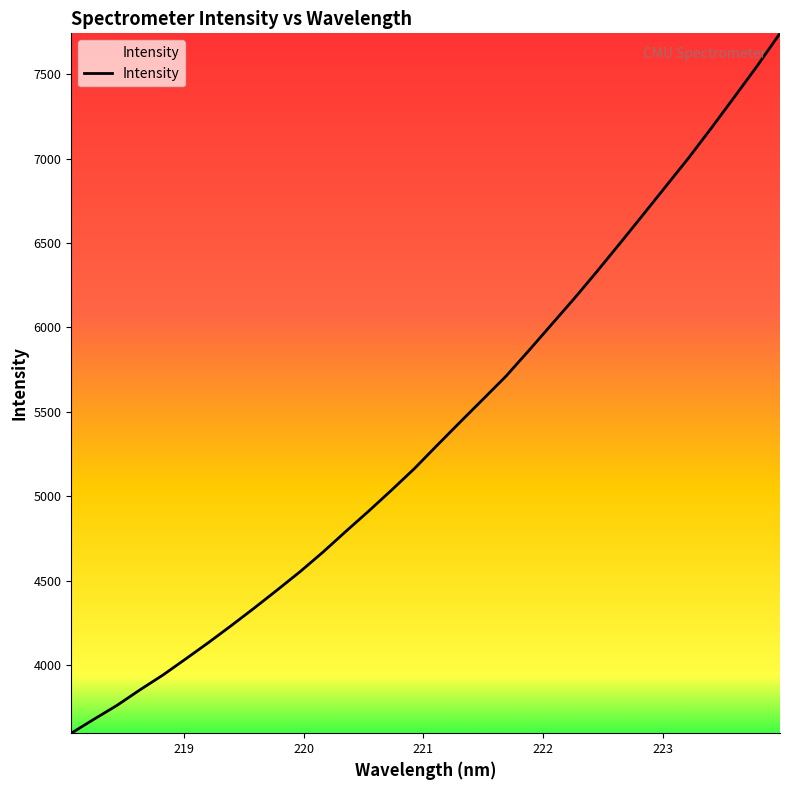

What is the smallest value displayed?

3596.2